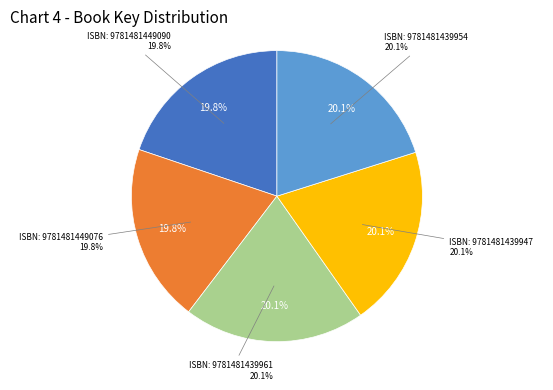

Is it true that 9781481449076 is 20% of the pie?

True